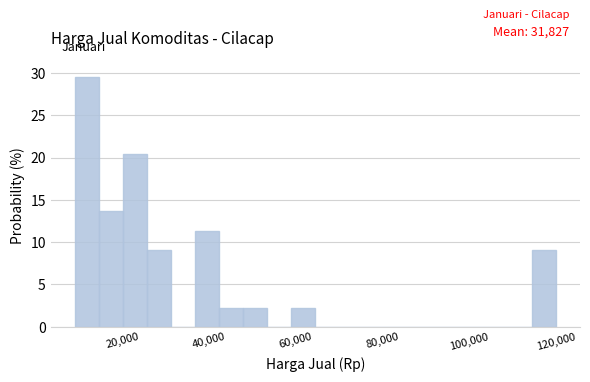

Read against the x-axis, roughly where is the centre of the tallest bar?

12000